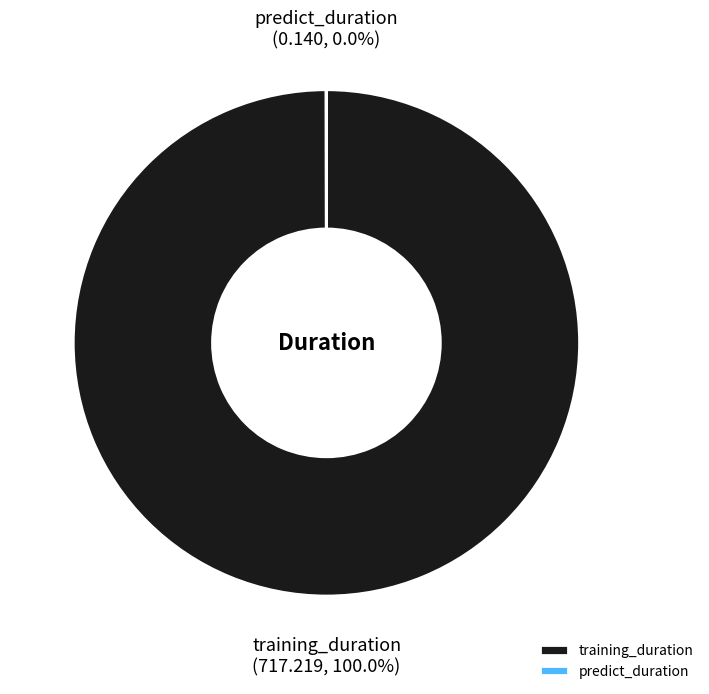

Is there any slice that represents more than half of the pie?

Yes